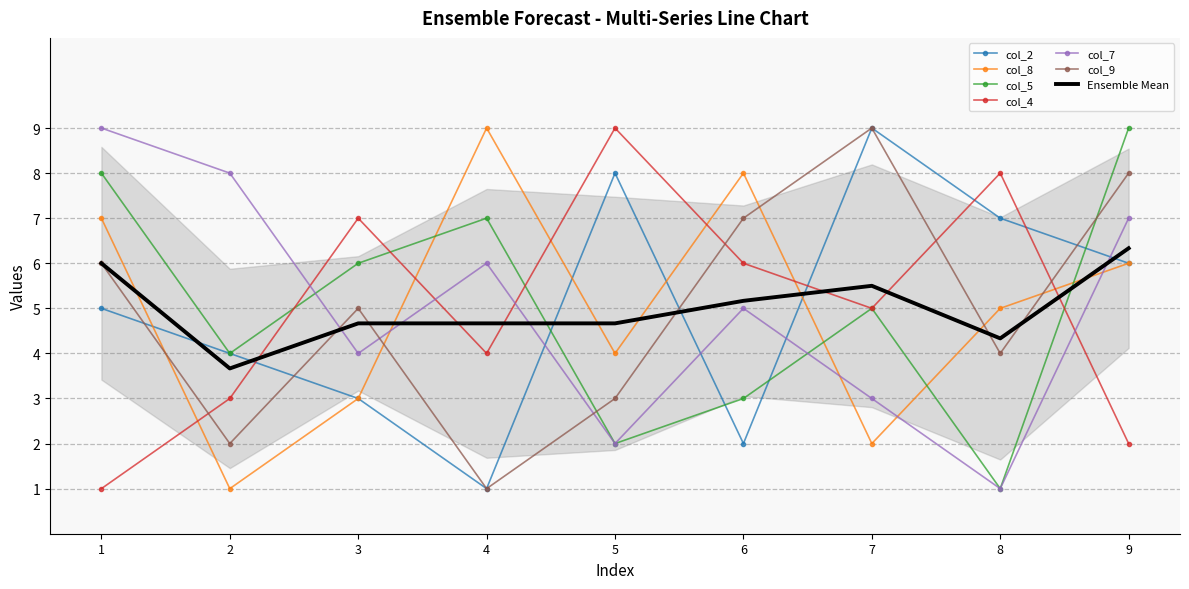

Where is col_8 nearest to the value 5?

8